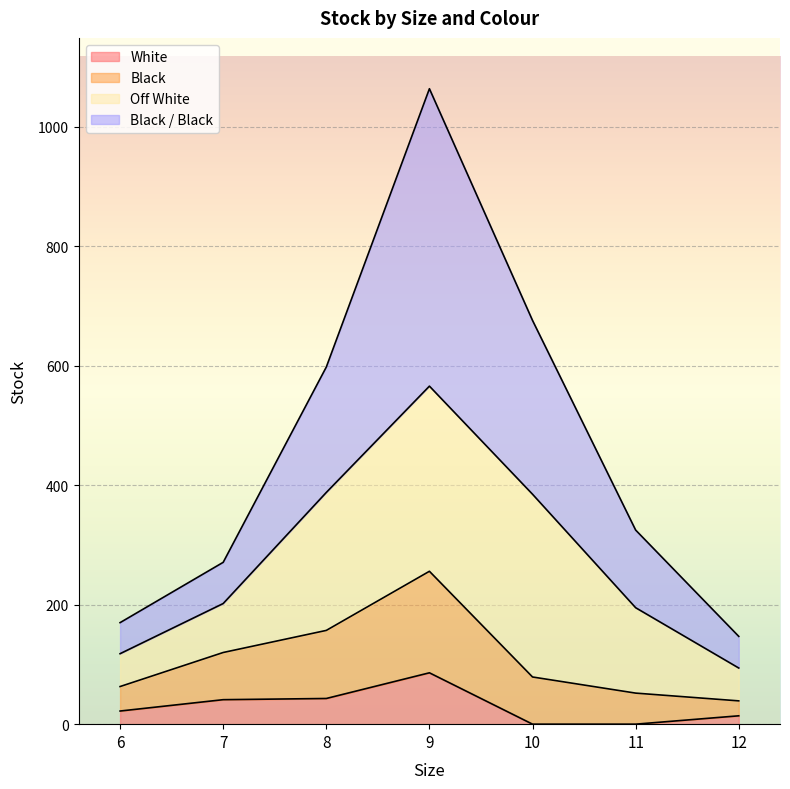

True or false: White has more than 1 interior local peaks.

False